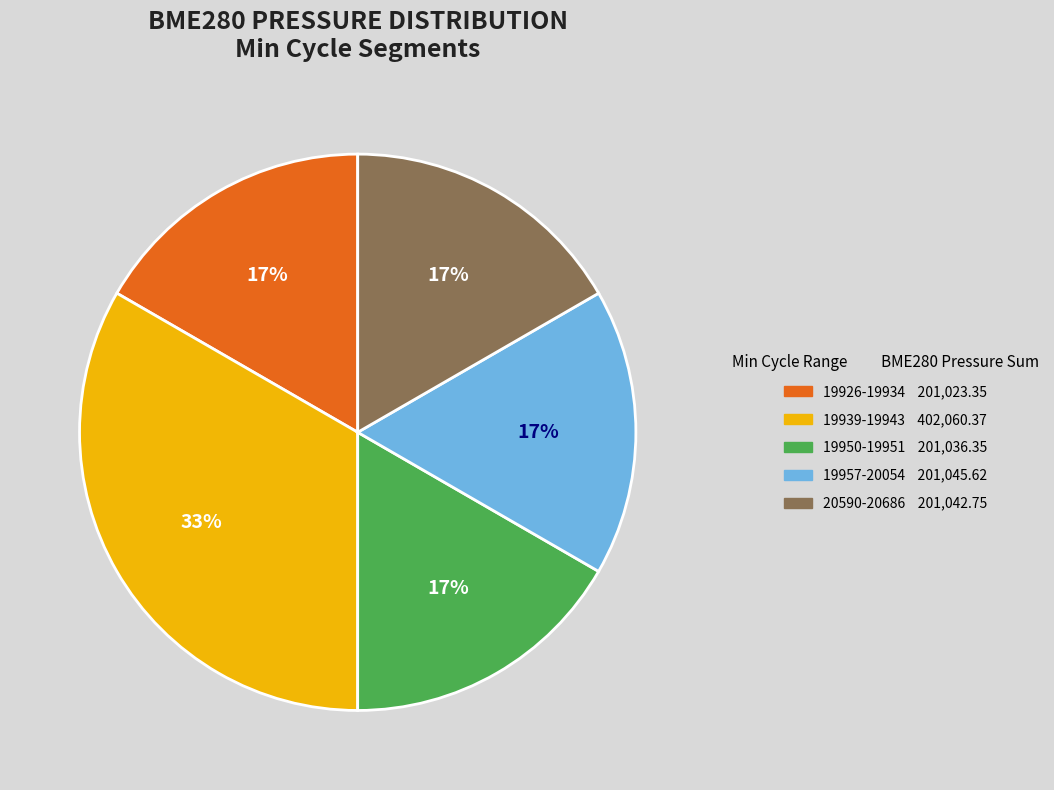

To the nearest percent, what is the average slice percentage?

20%